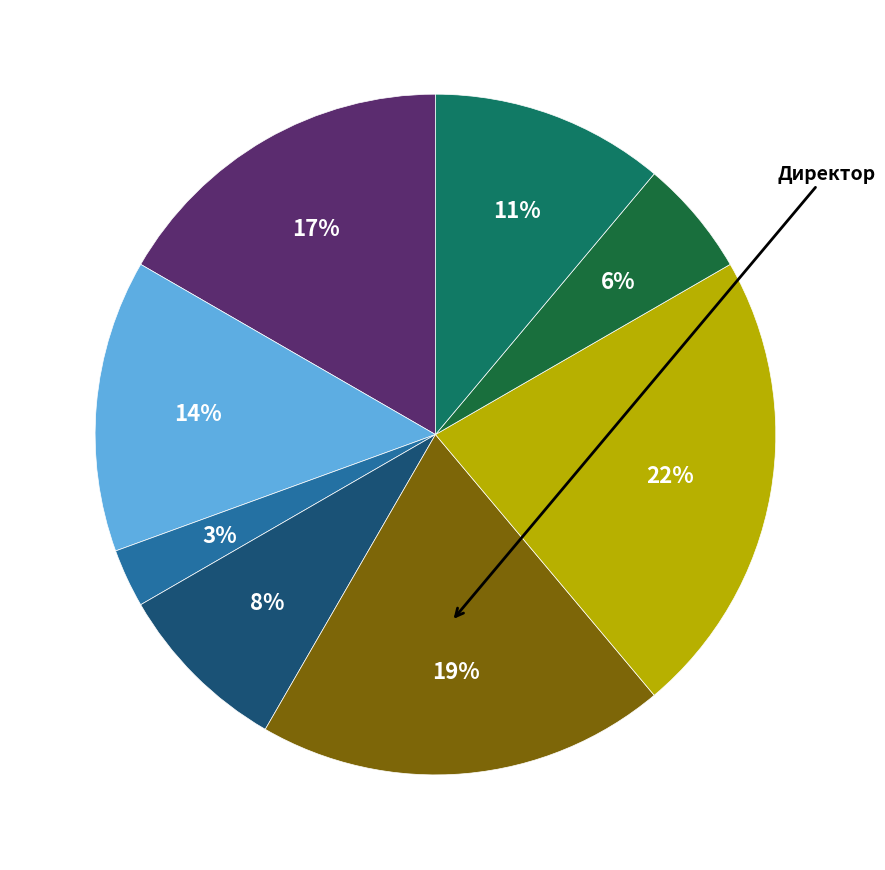

Does any single category account for the majority?

No